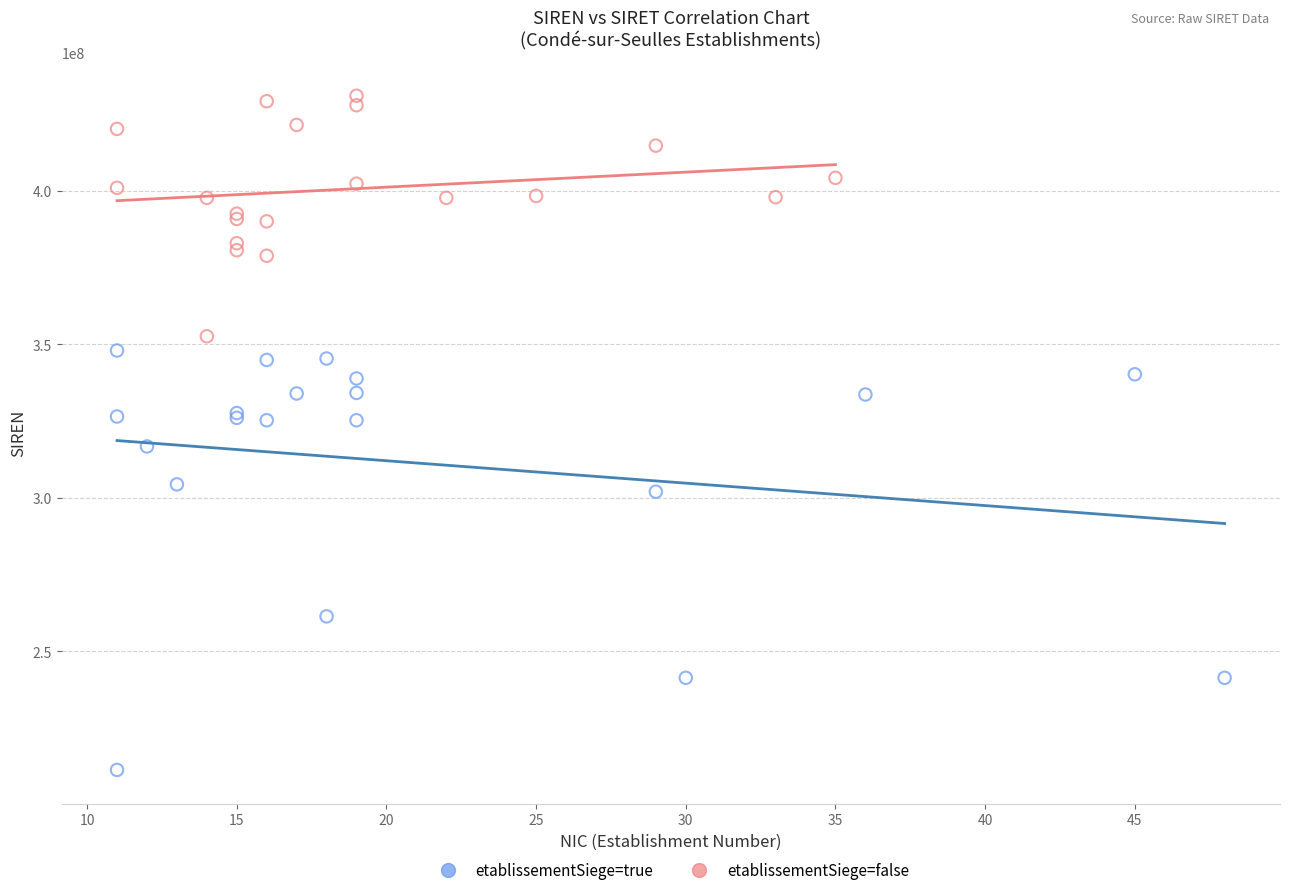

Which series contains the lowest Y value?

etablissementSiege=true